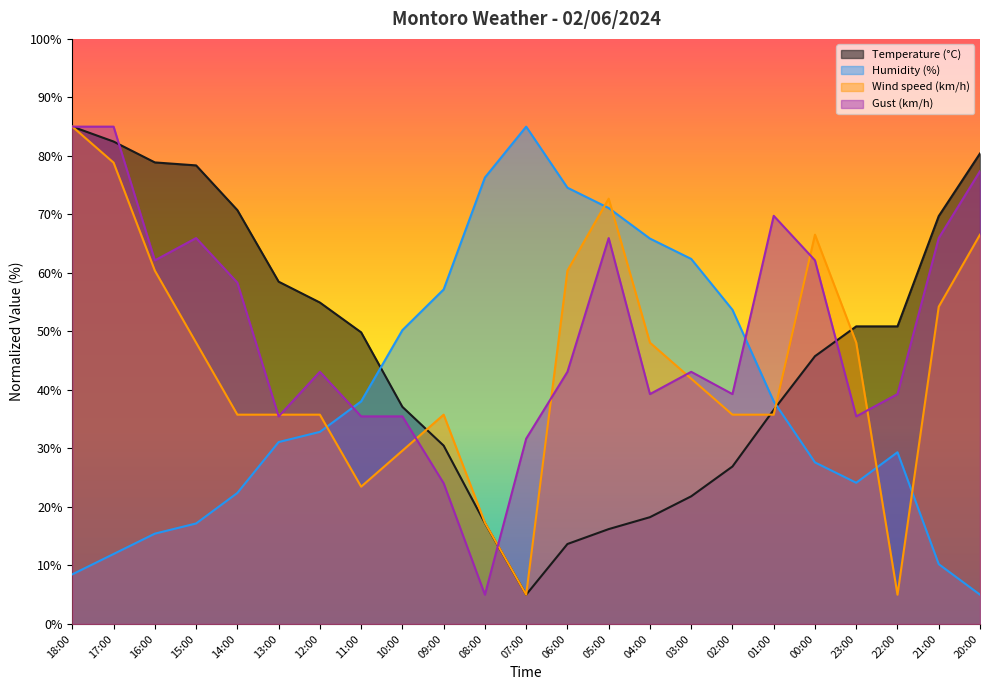

True or false: Temperature (°C) has a value of 45.8 at 00:00.

True